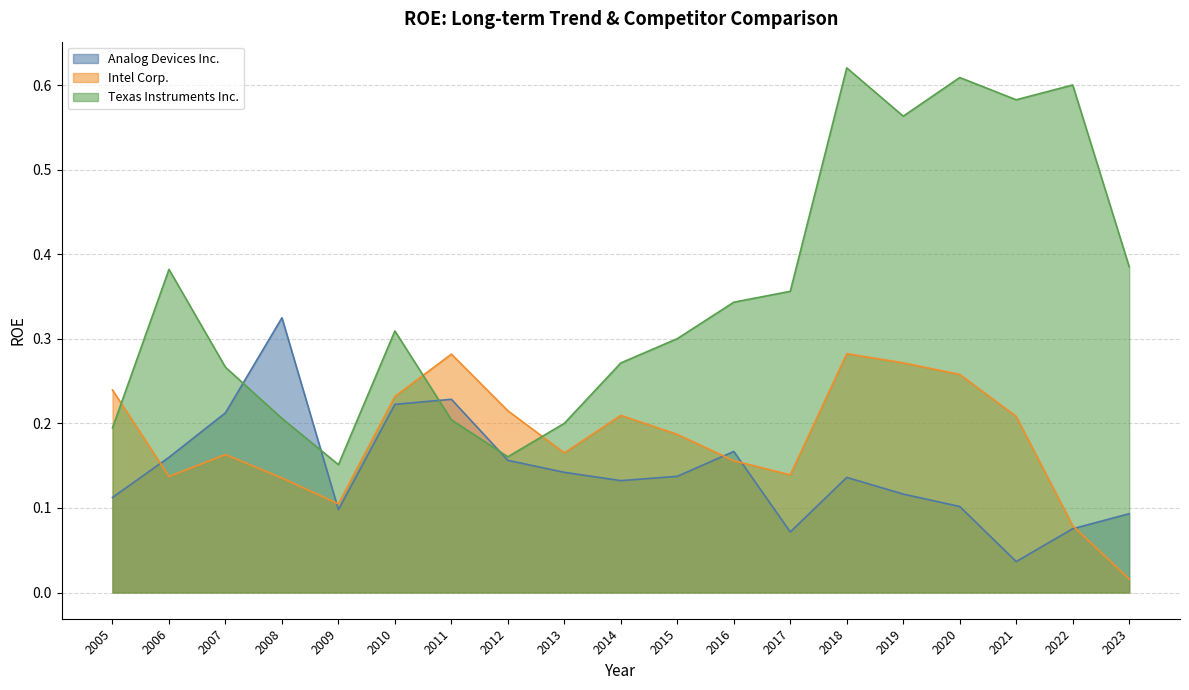

Rank the series at 2017 from highest to lowest value.

Texas Instruments Inc., Intel Corp., Analog Devices Inc.